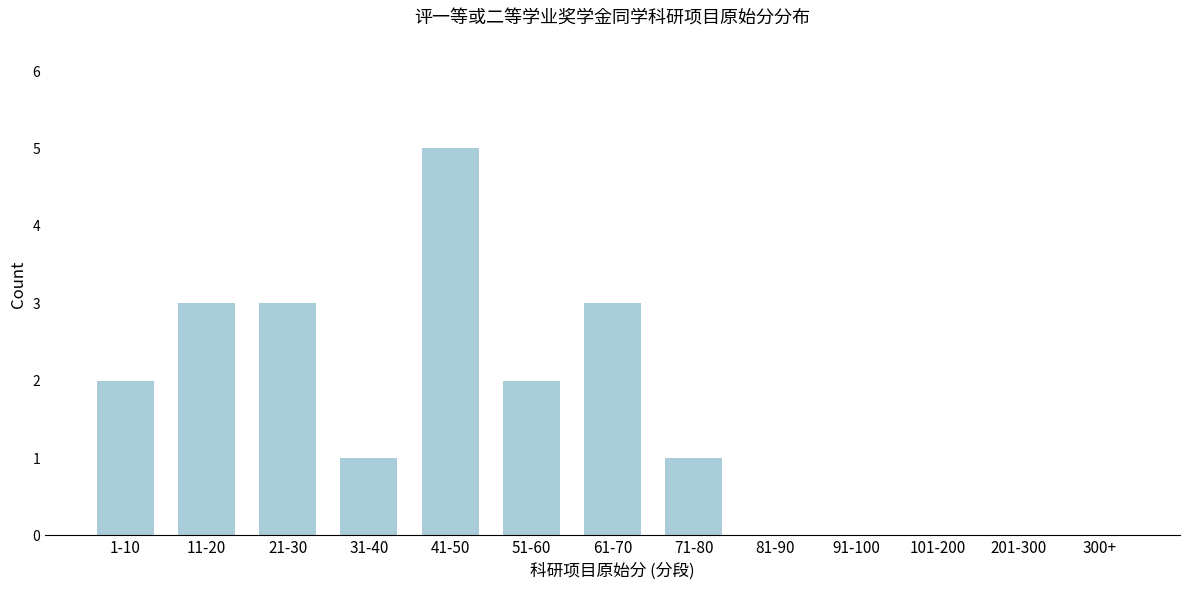

Reading left to right, transcribe all the data shown in this chart.

1-10=2	11-20=3	21-30=3	31-40=1	41-50=5	51-60=2	61-70=3	71-80=1	81-90=0	91-100=0	101-200=0	201-300=0	300+=0